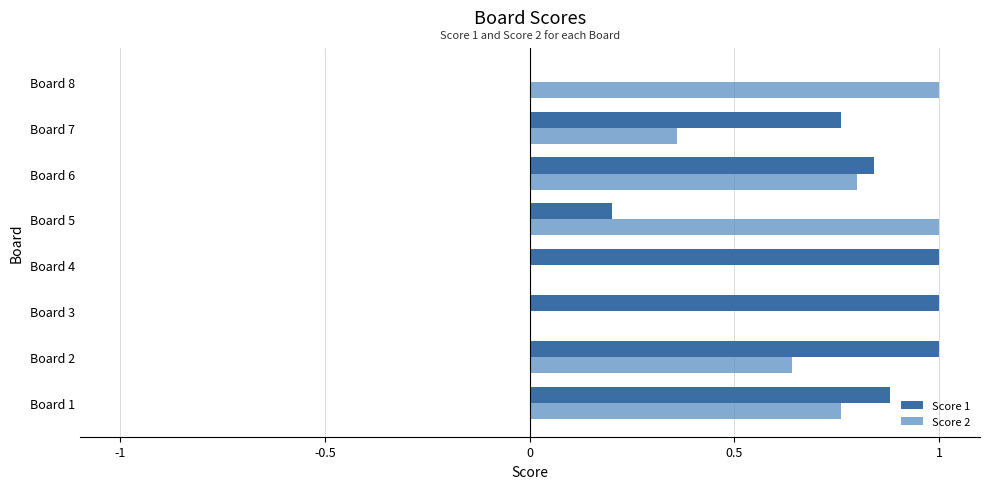

Between Board 2 and Board 4, which series saw the biggest shift?

Score 2